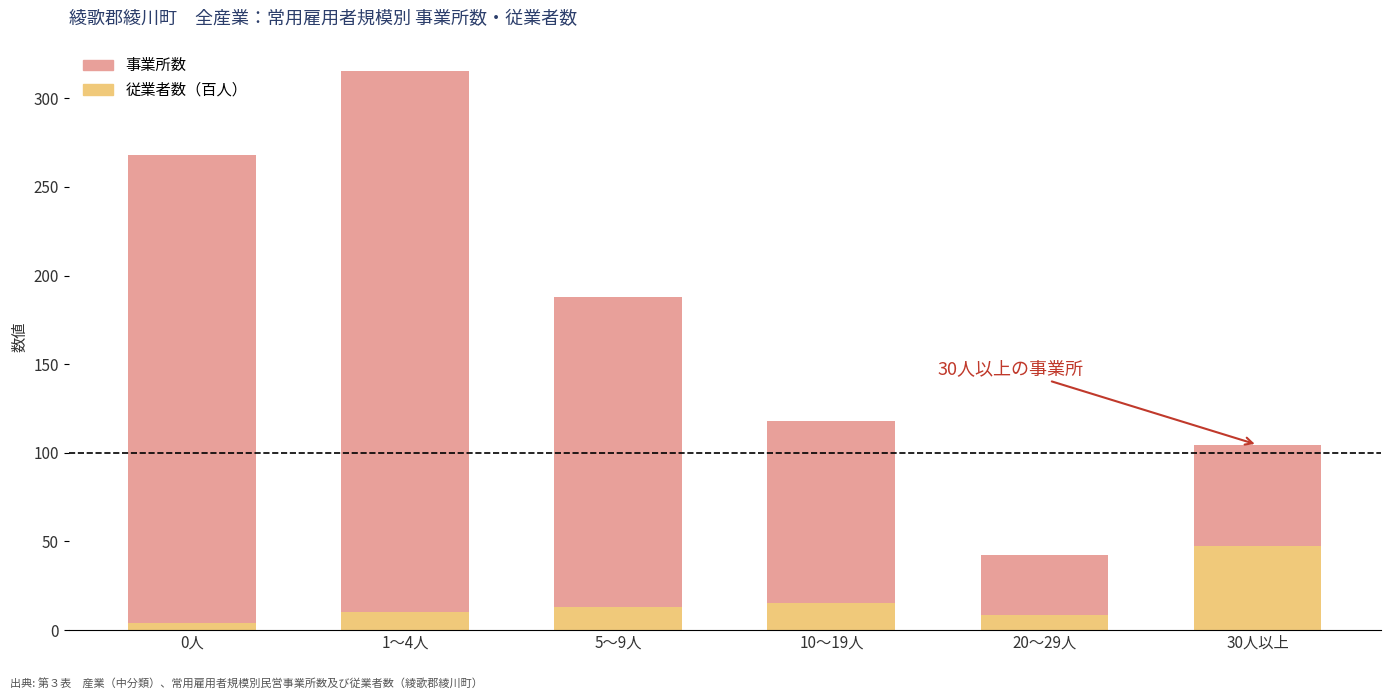

At which label does 従業者数（百人） reach its peak?

30人以上